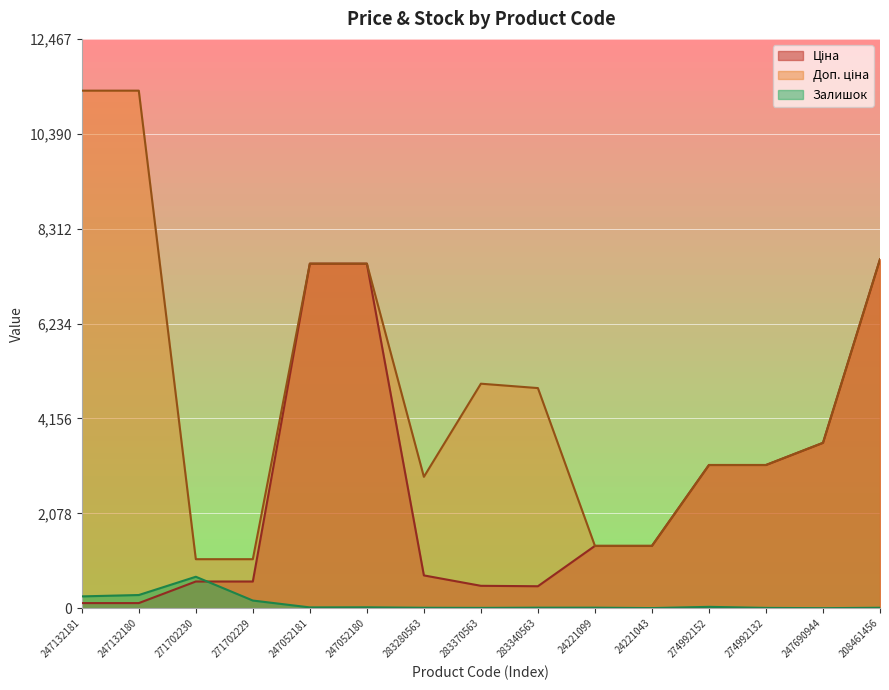

In Ціна, how many points are lower than both neighbors (excluding endpoints)?

1